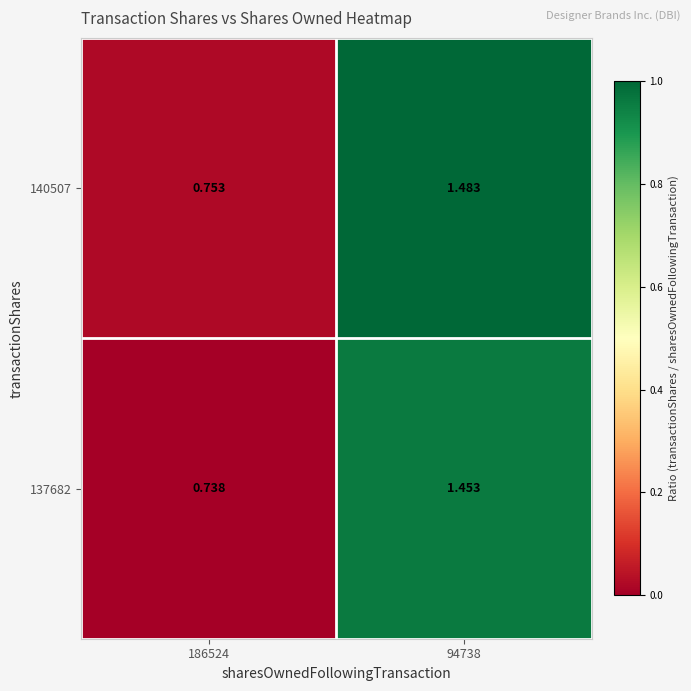

At how many categories does at least one series exceed 0?

2